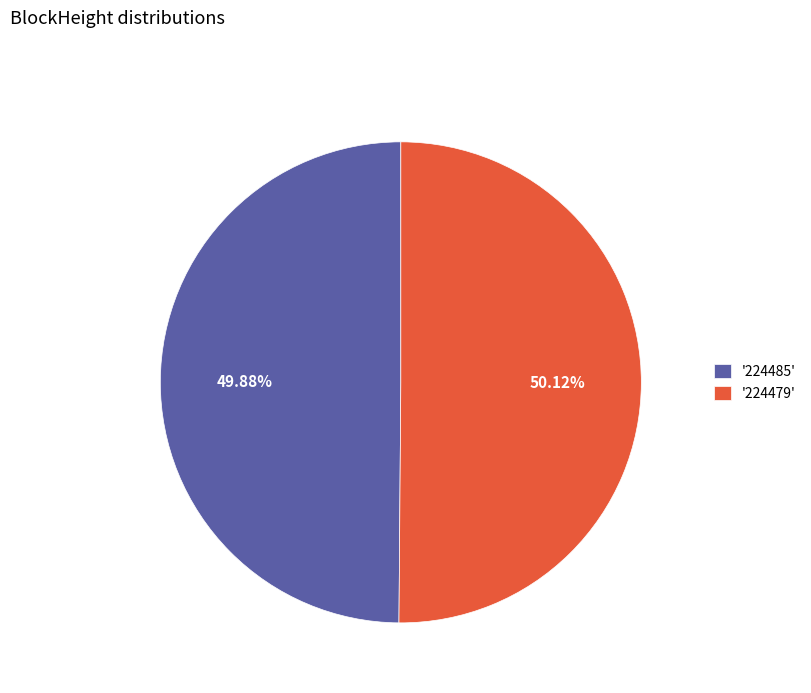

Combined, do '224485' and '224479' account for over 50%?

Yes